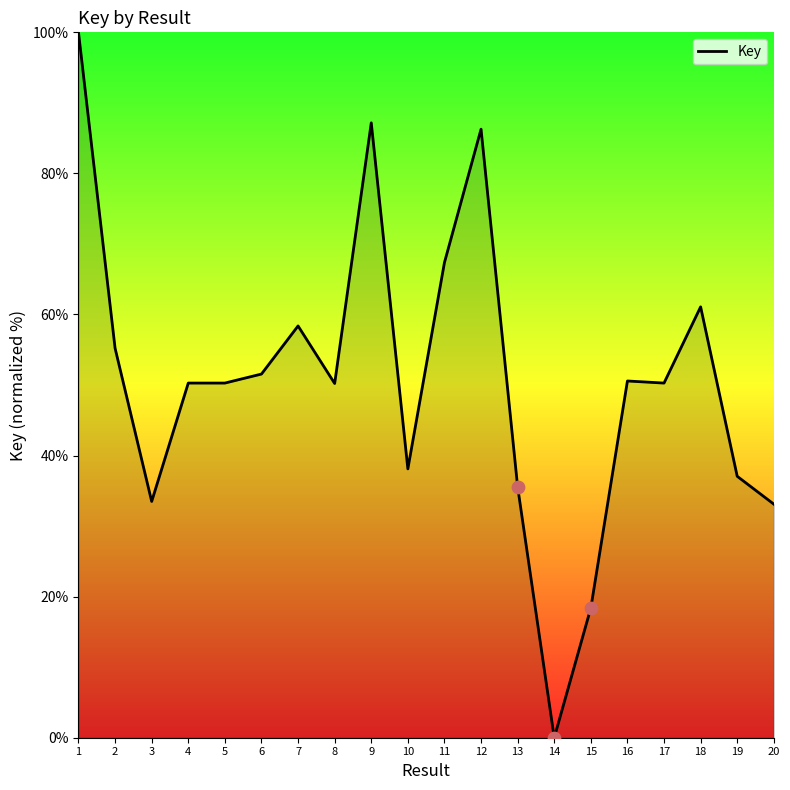

What is the ratio of the value at 15 to the value at 18?

0.3